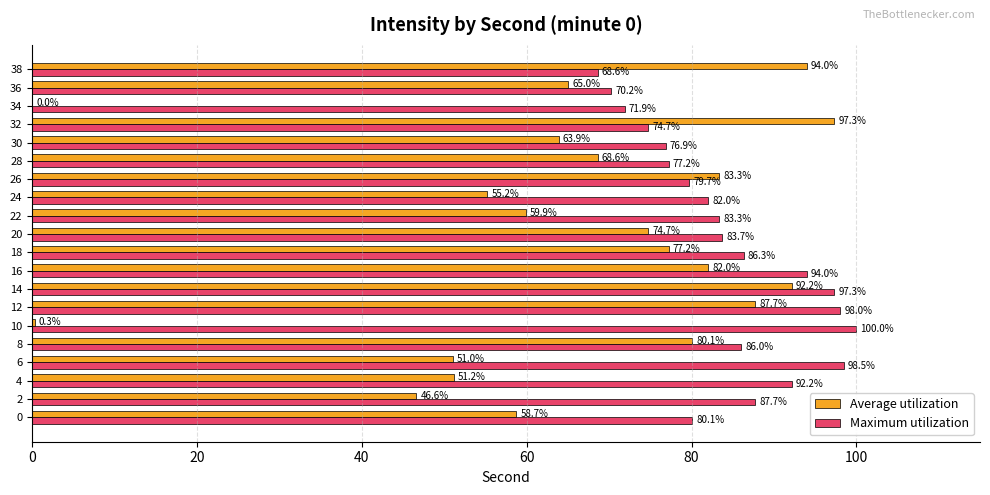

Which series has the largest total across all categories?

Maximum utilization